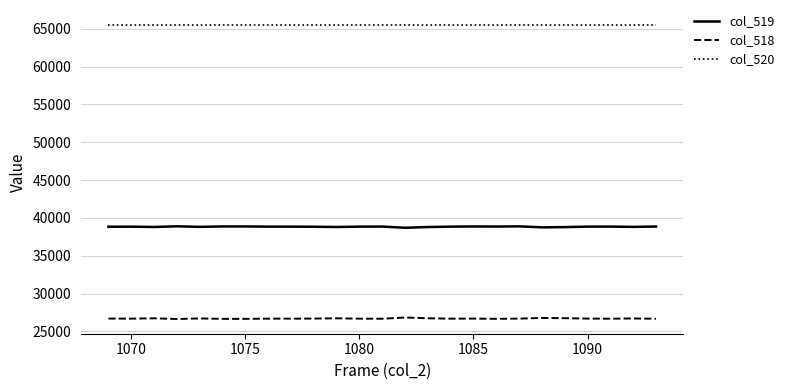

What is the smallest value displayed?

26641